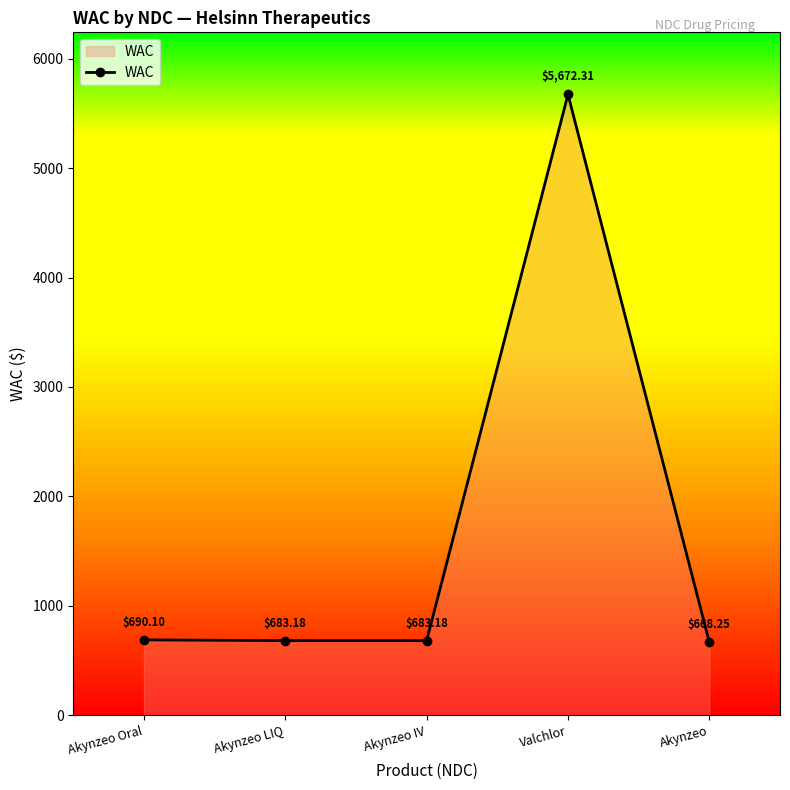

How many interior local peaks (higher than both neighbors) does the data have?

1